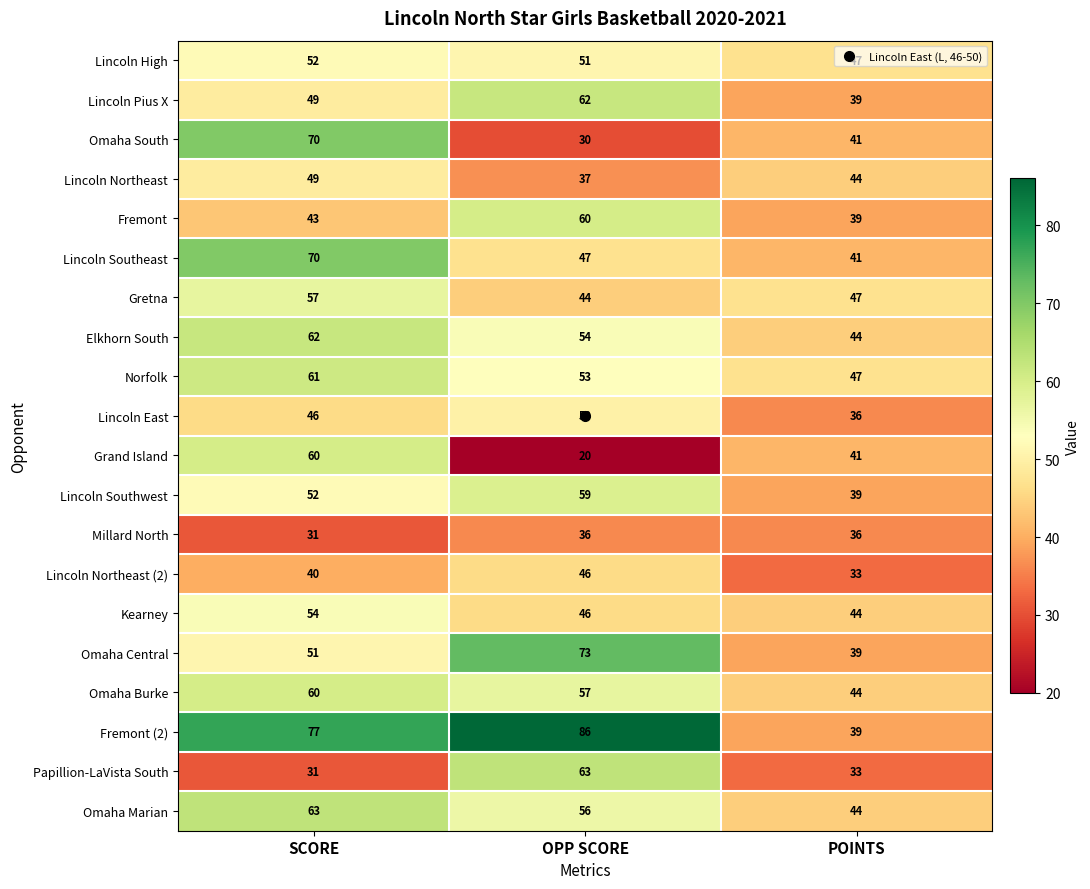

What is the maximum value shown in the chart?

86